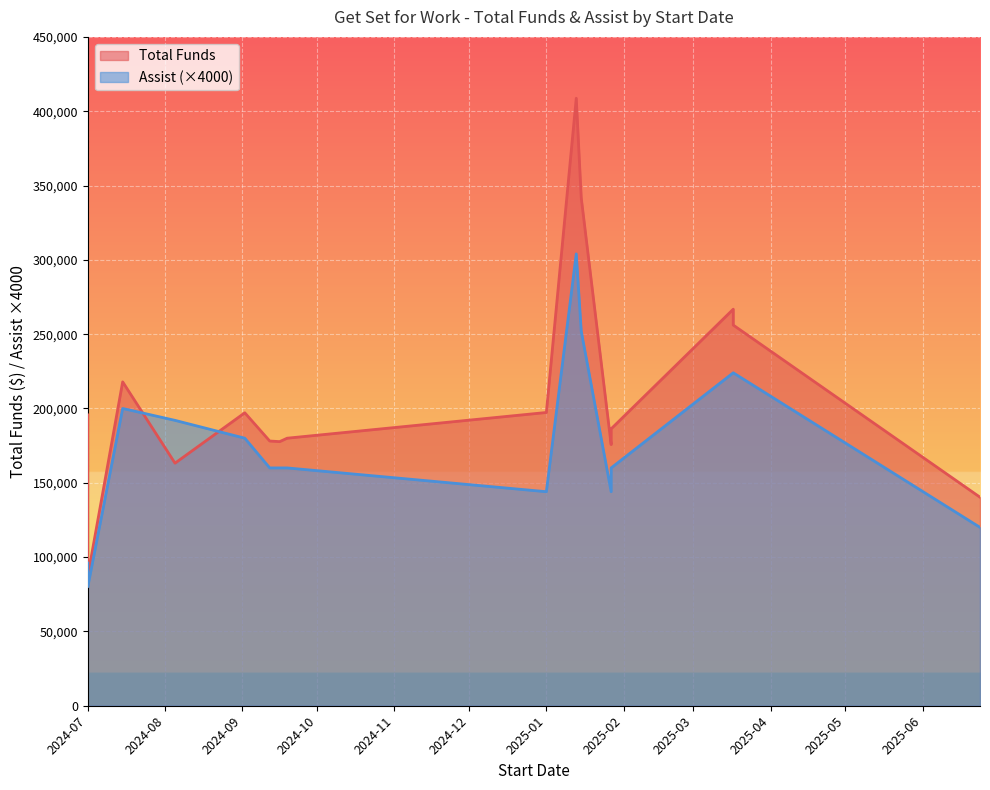

How many series are shown in this chart?

2